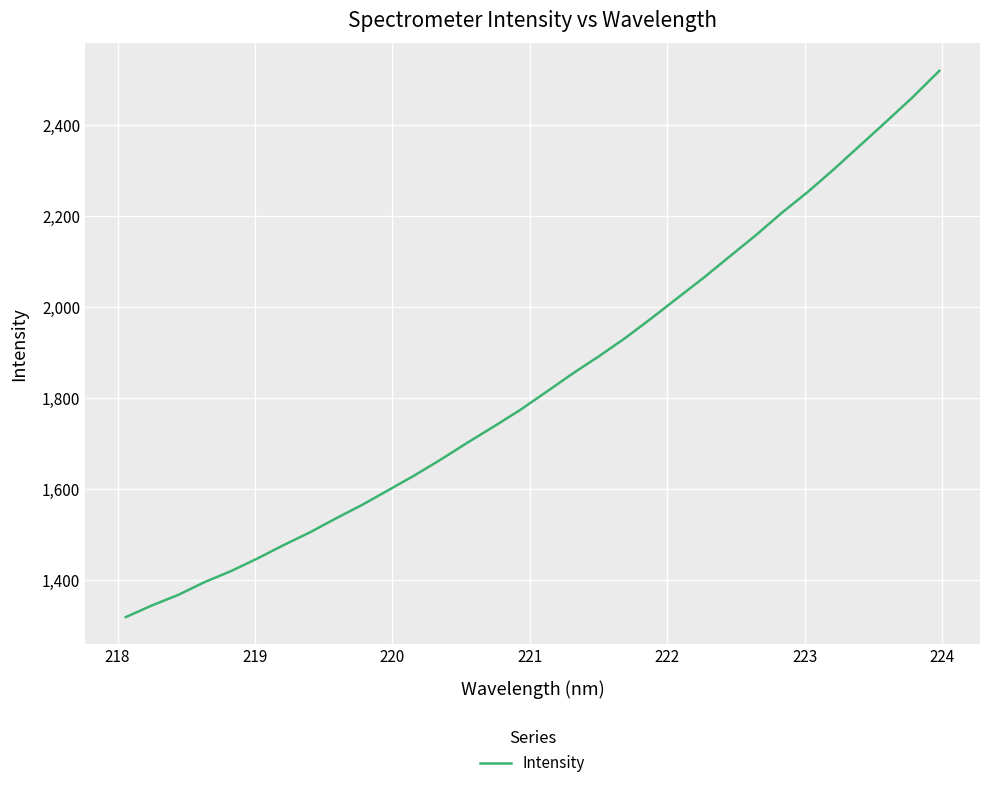

What is the minimum value shown in the chart?

1318.7